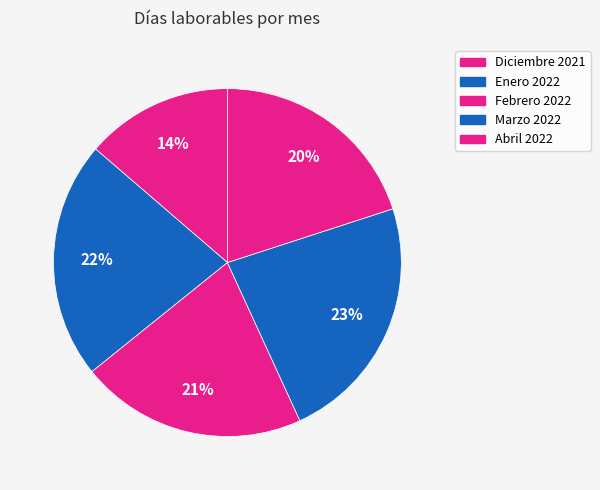

To the nearest percent, what portion does Febrero 2022 represent?

21%